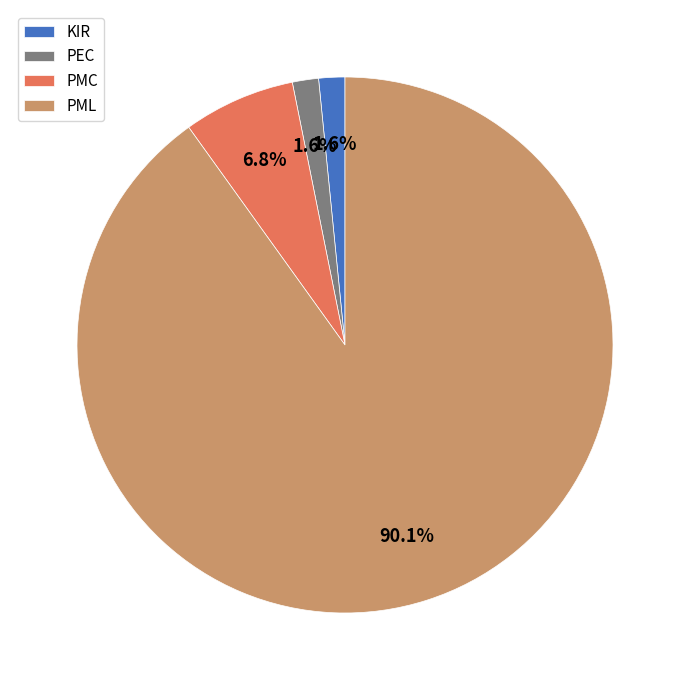

To the nearest percent, what portion does PMC represent?

7%